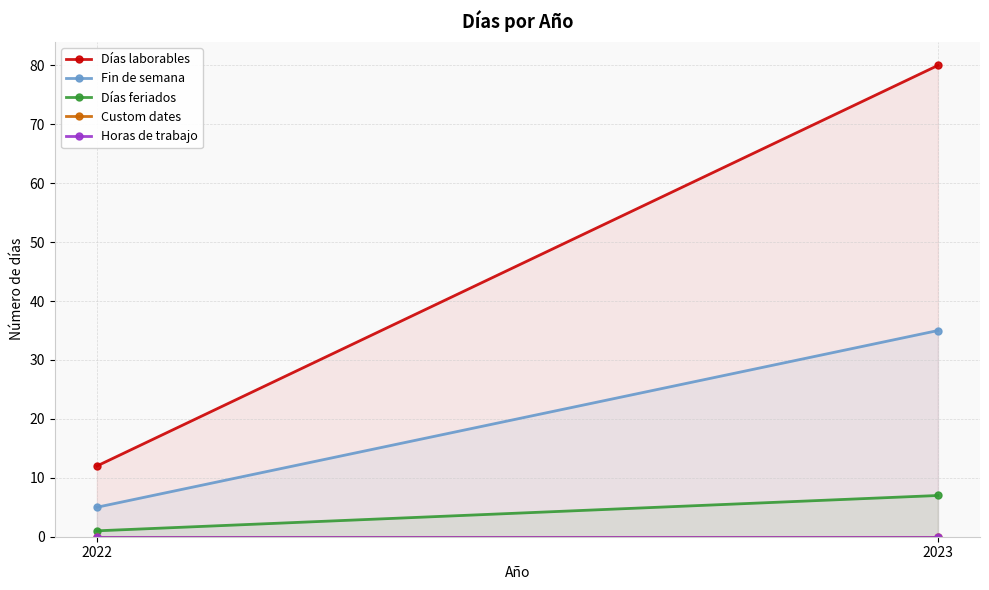

What are all the series names shown in the legend?

Días laborables, Fin de semana, Días feriados, Custom dates, Horas de trabajo